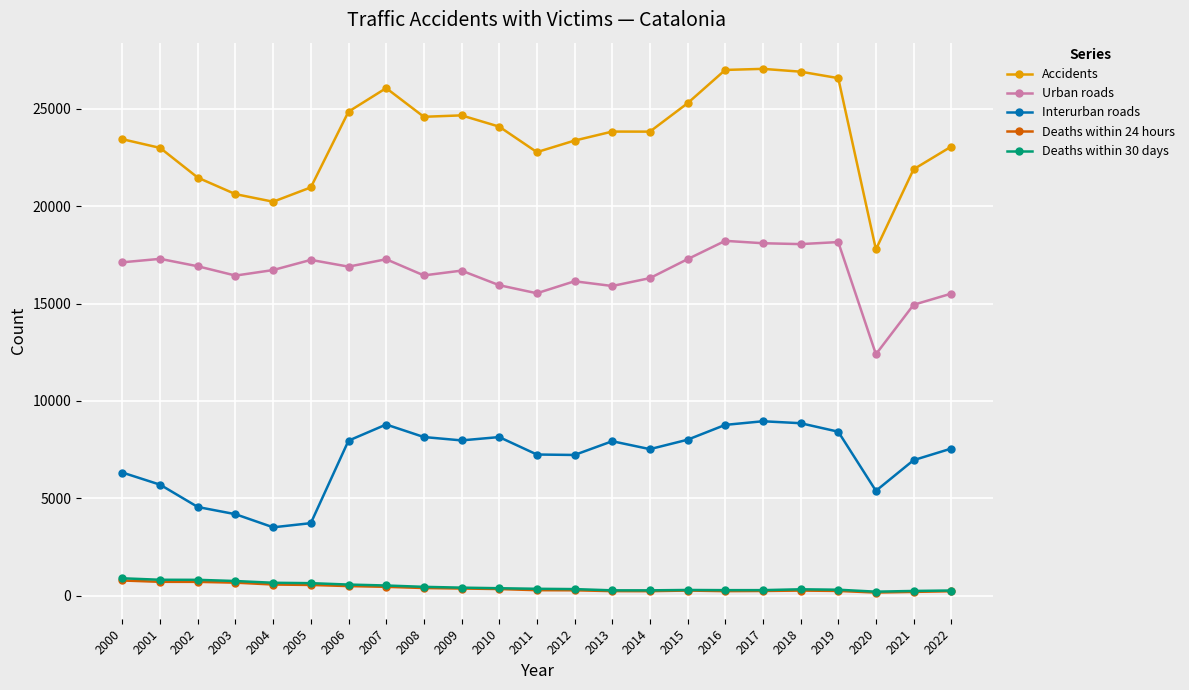

What is the difference between the highest and lowest values at 2001?

22282